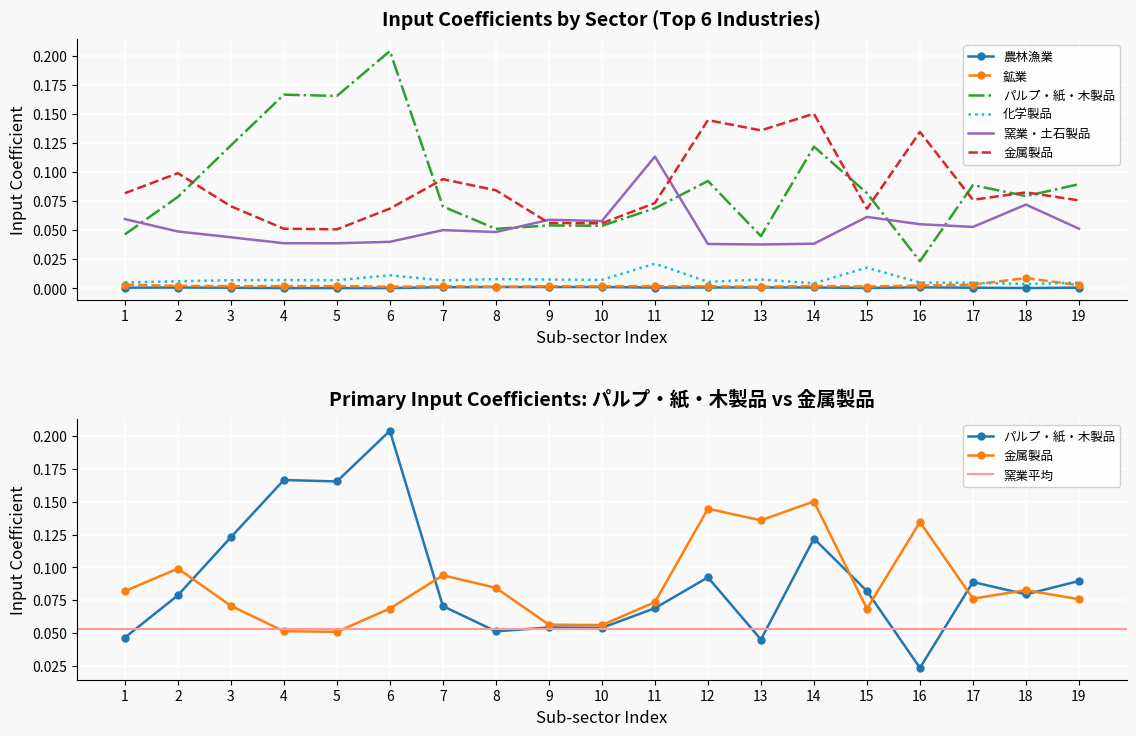

What are all the series names shown in the legend?

農林漁業, 鉱業, パルプ・紙・木製品, 化学製品, 窯業・土石製品, 金属製品